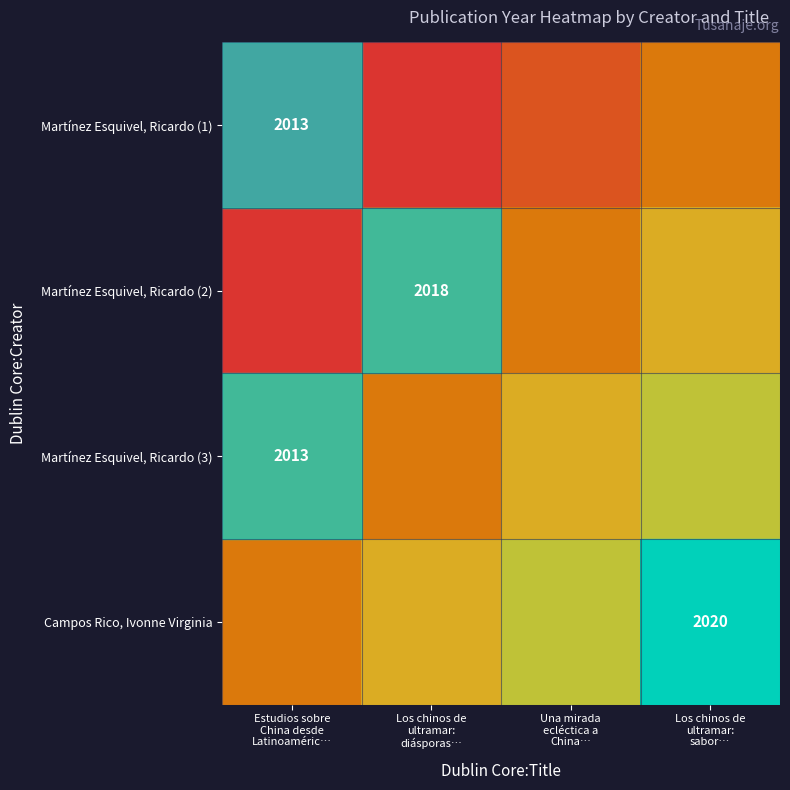

At which category is the sum across all series the highest?

Los chinos de
ultramar:
sabor…